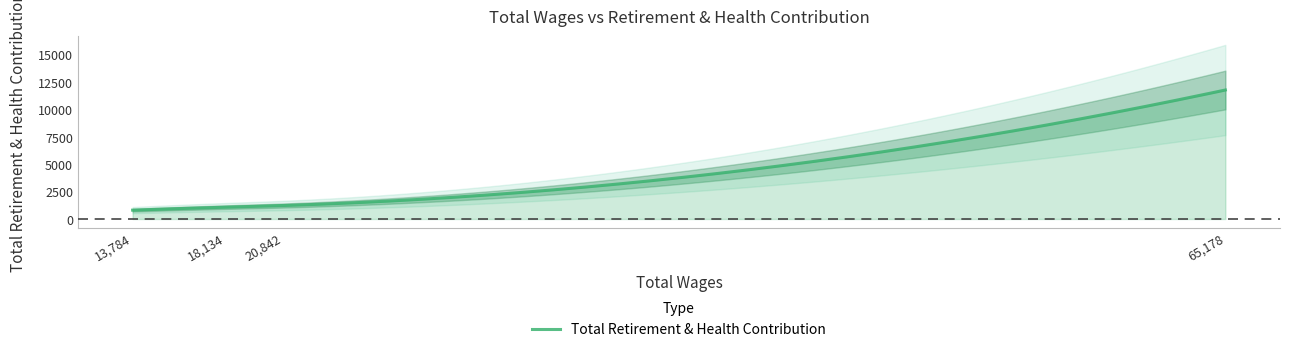

At which category does the chart reach its minimum across all series?

13784